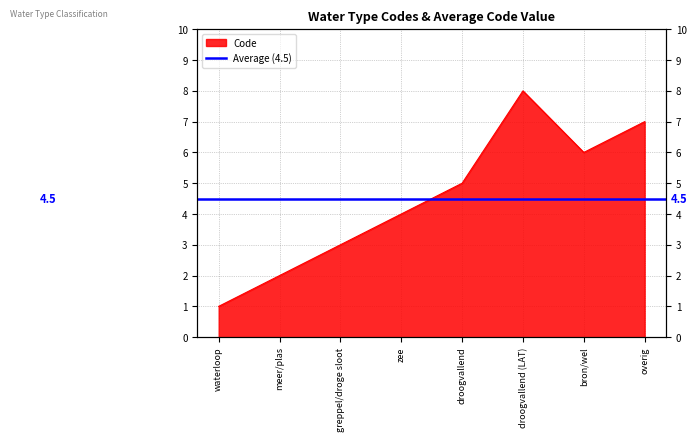

What is the sum of all values?

36